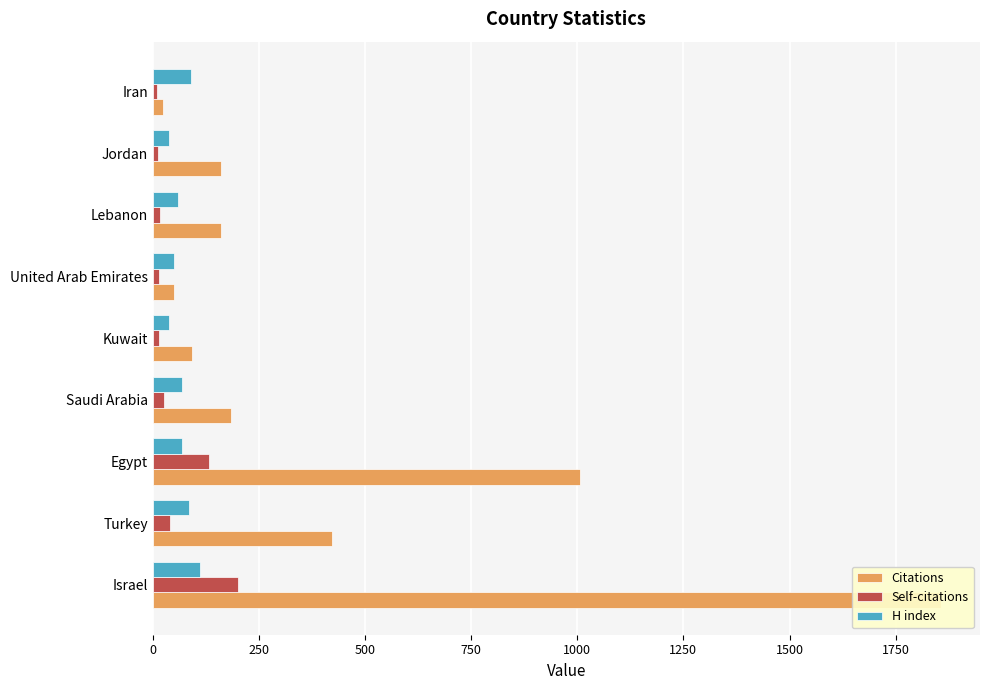

What is the difference between the maximum and second lowest values in the Citations series?

1806